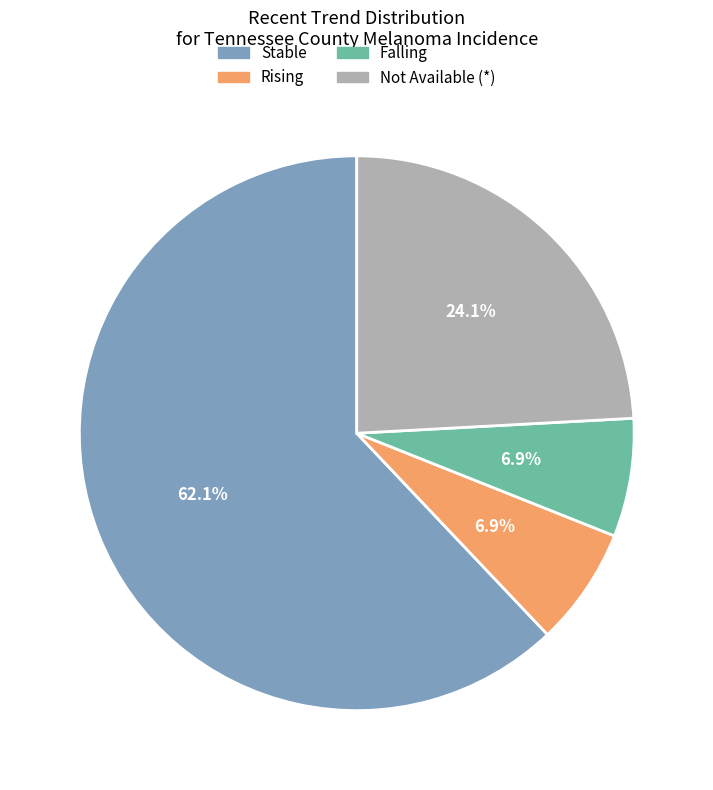

Does any single category account for the majority?

Yes